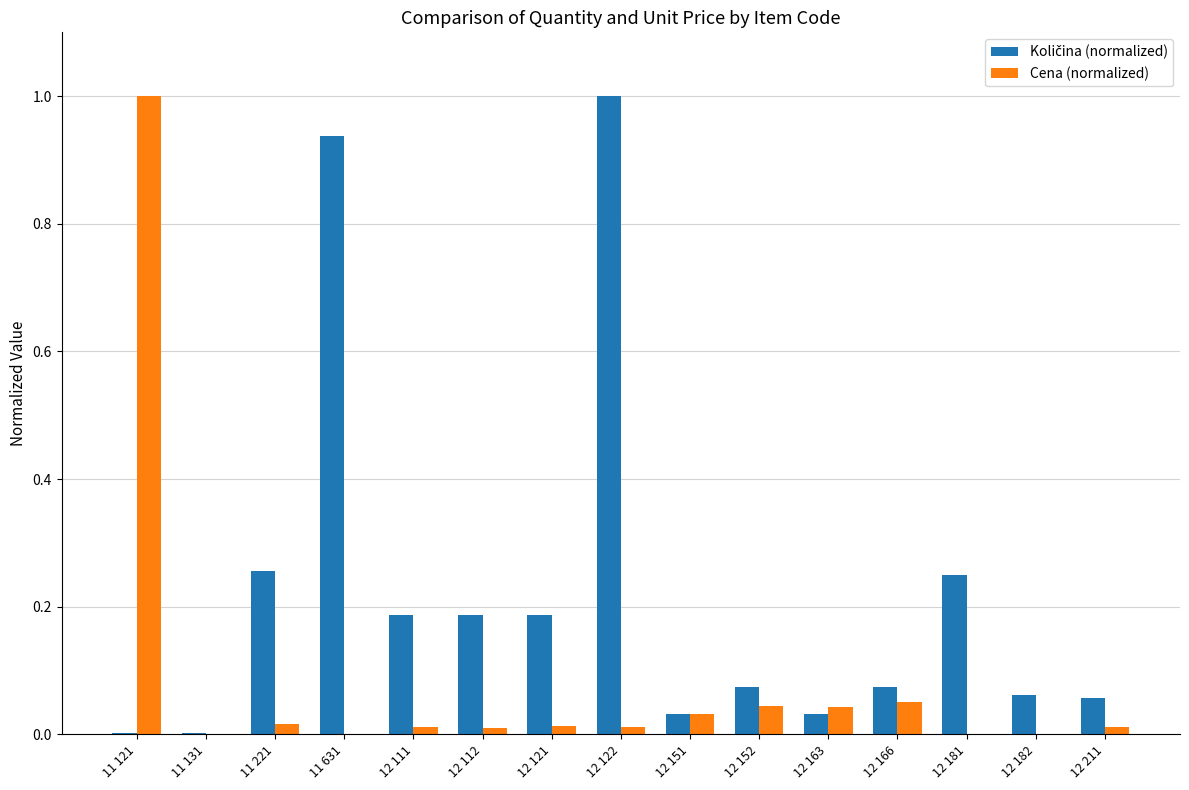

What is the greatest value displayed?

1.0